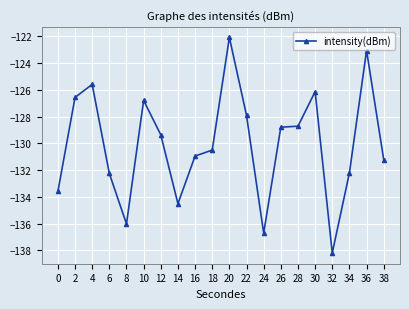

The chart shows a value of -217.9 at 18. True or false?

False